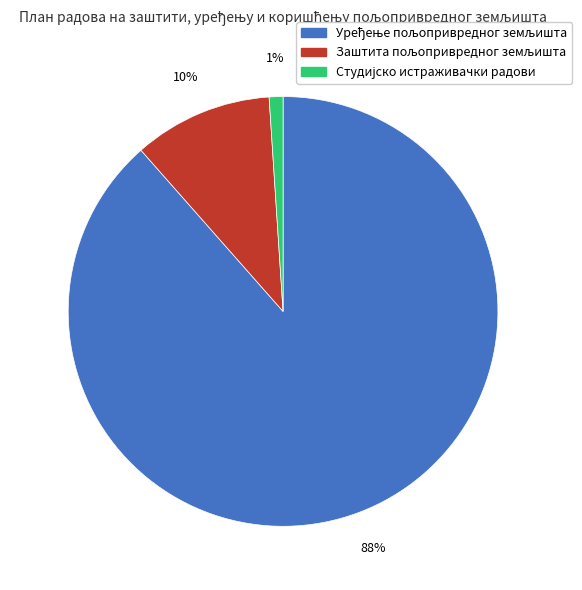

To the nearest percent, what is the average slice percentage?

33%